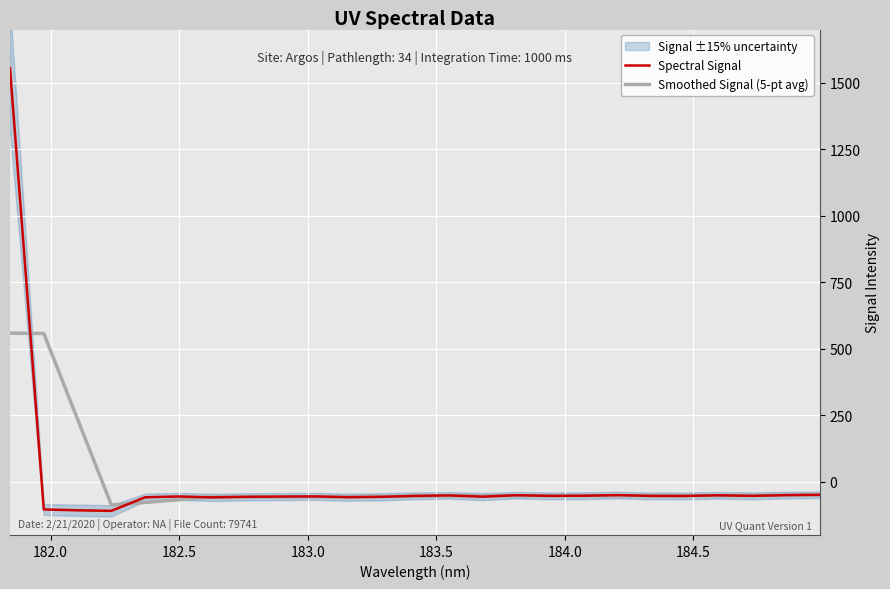

Reading left to right, extract all data points from this chart.

Spectral Signal: 1554.3	-104.1	-107.2	-109.3	-58.3	-55.2	-58.6	-56.6	-55.7	-55.0	-58.0	-56.7	-52.9	-51.1	-56.0	-50.5	-53.0	-52.5	-50.1	-53.2	-53.3	-50.8	-53.1	-50.2	-48.9
Smoothed Signal (5-pt avg): 558.6	557.6	235.1	-86.8	-77.7	-67.6	-56.9	-56.2	-56.8	-56.4	-55.7	-54.7	-54.9	-53.4	-52.7	-52.6	-52.4	-51.8	-52.4	-52.0	-52.1	-52.1	-51.2	-50.4	-50.2